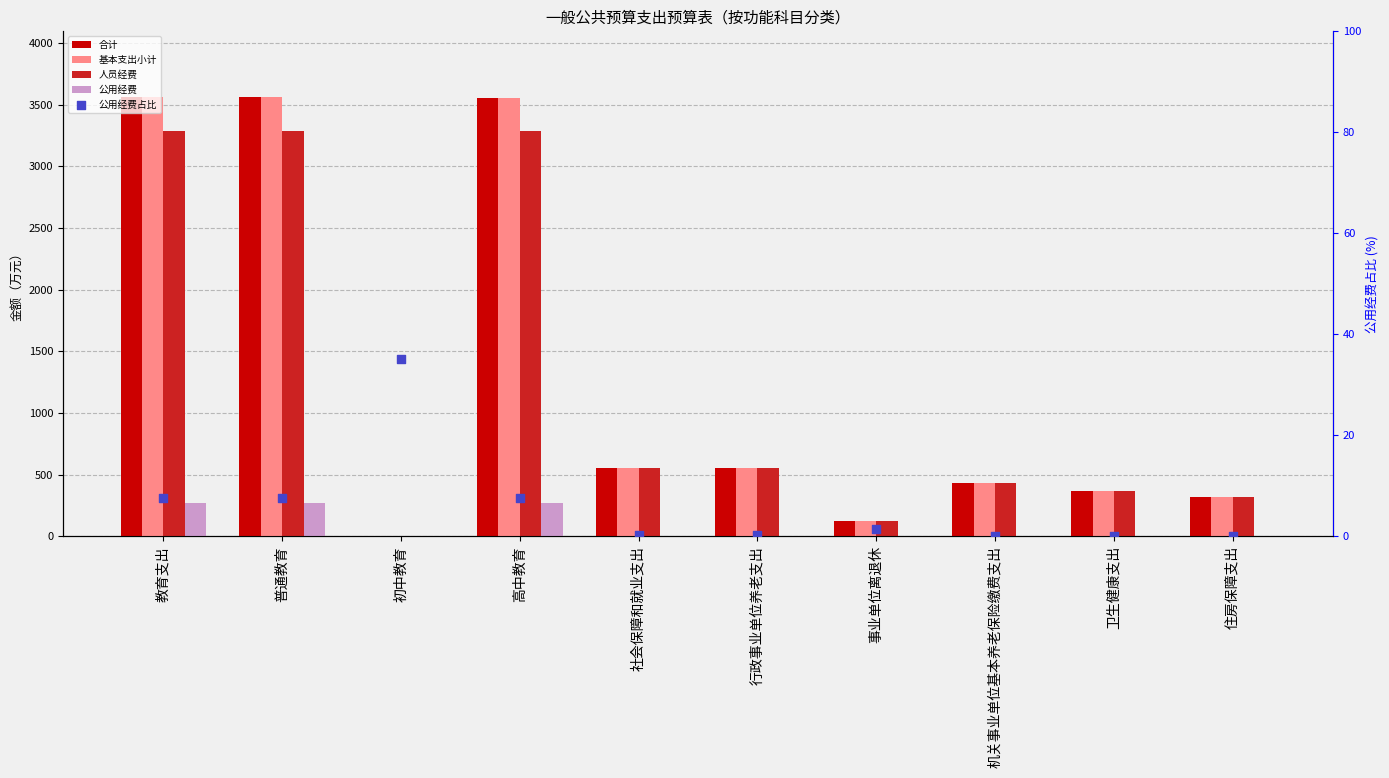

Which series has the largest total across all categories?

合计